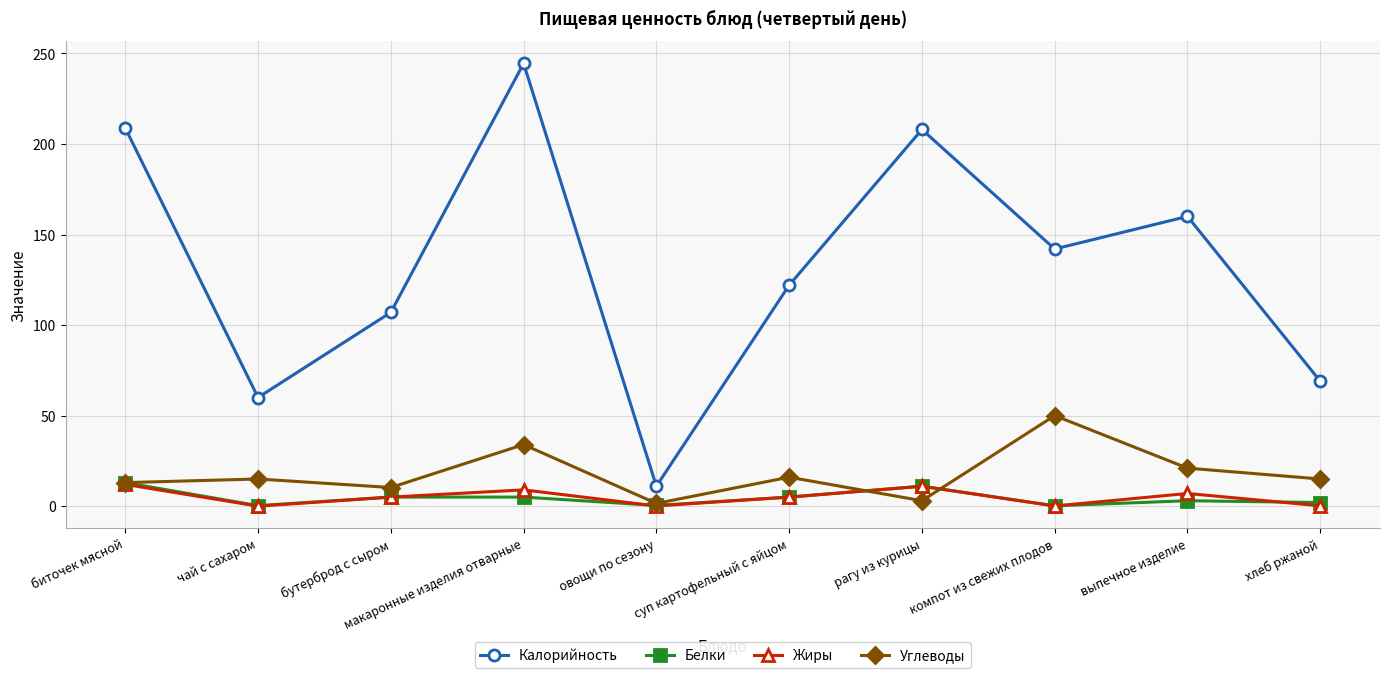

Where is the first local minimum for Калорийность?

чай с сахаром